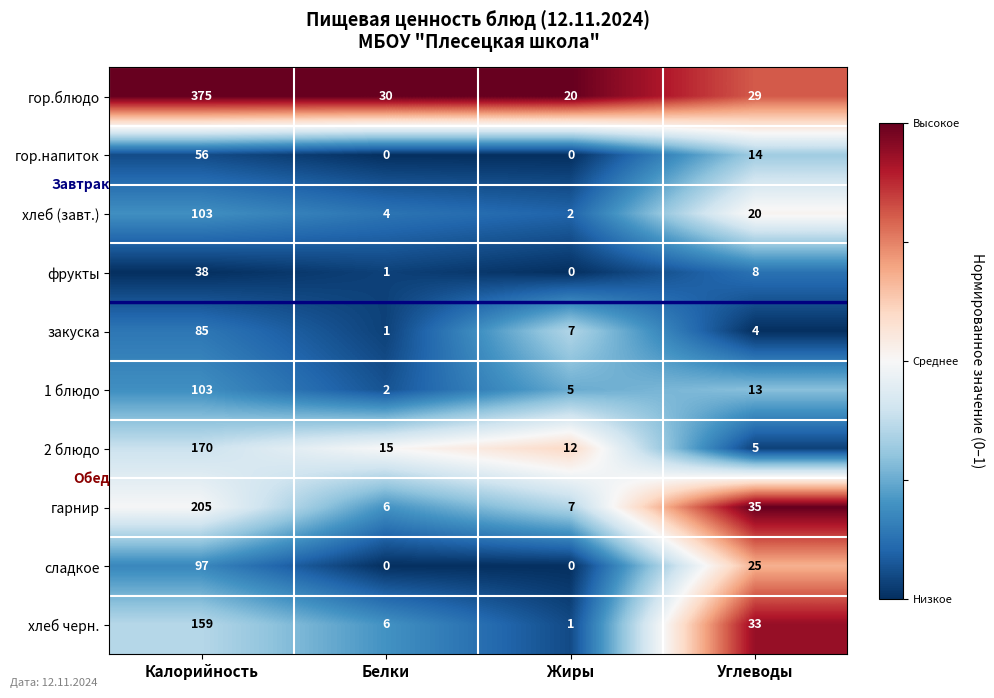

At how many categories does at least one series exceed 0?

4